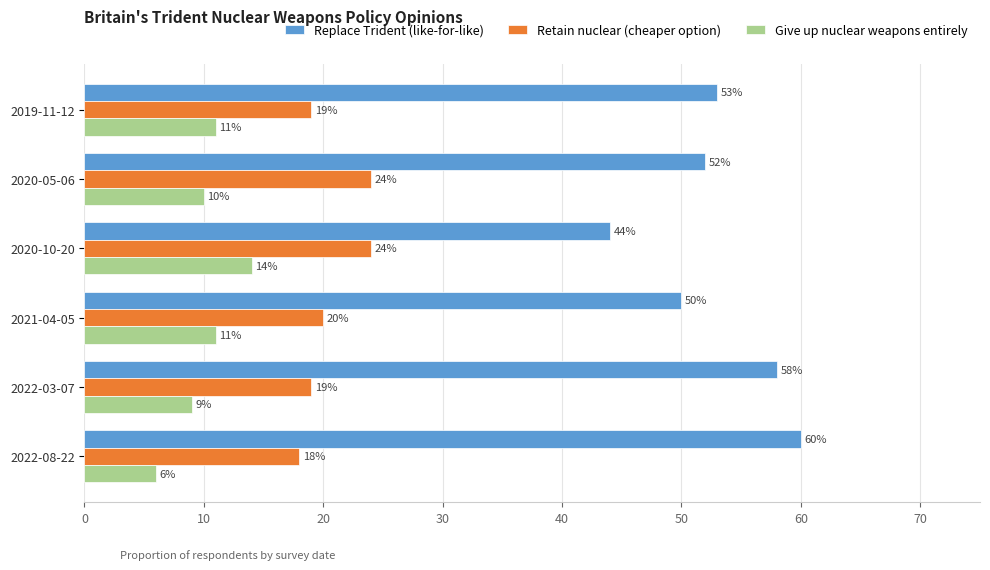

Is it true that Retain nuclear (cheaper option) equals 5.3 at 2020-05-06?

False